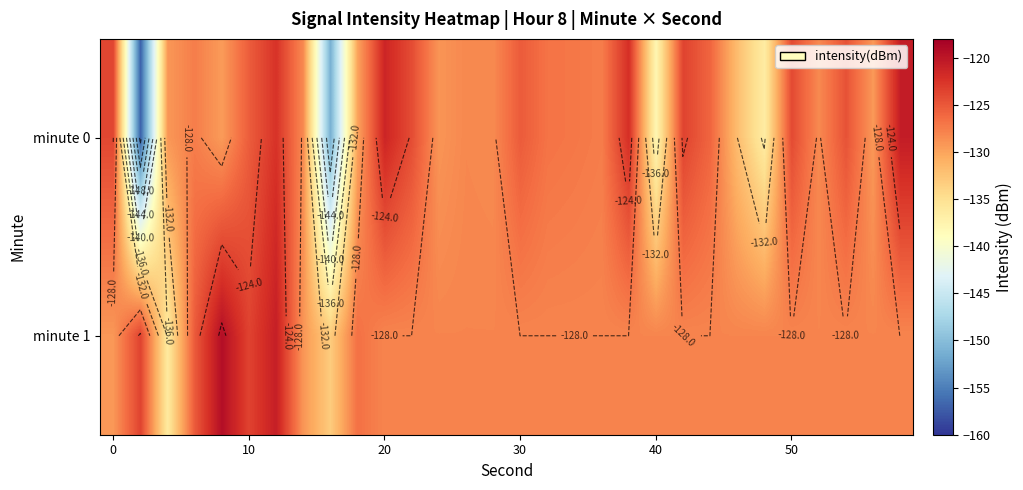

What is the average value of the minute 1 series?

-127.6